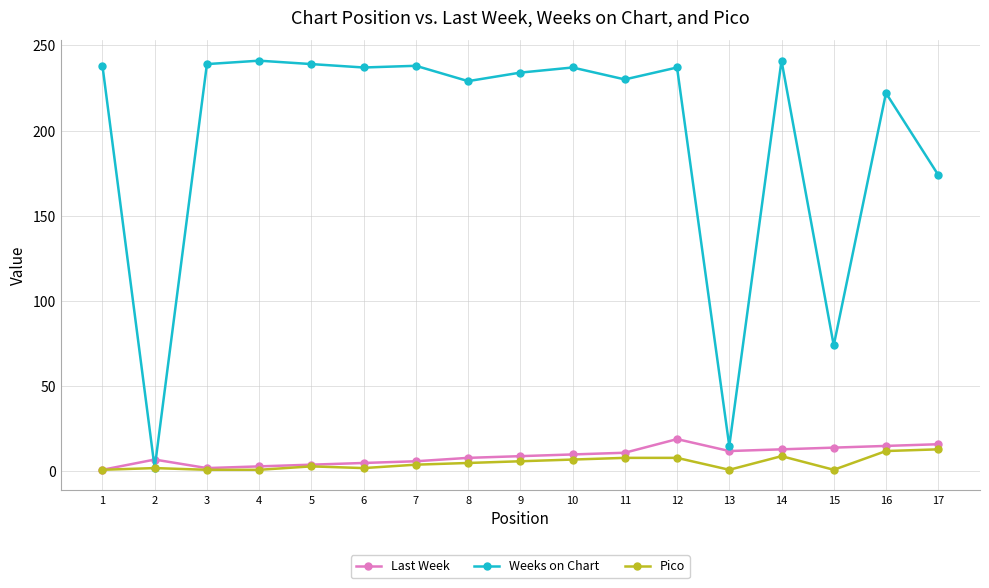

What are all the series names shown in the legend?

Last Week, Weeks on Chart, Pico